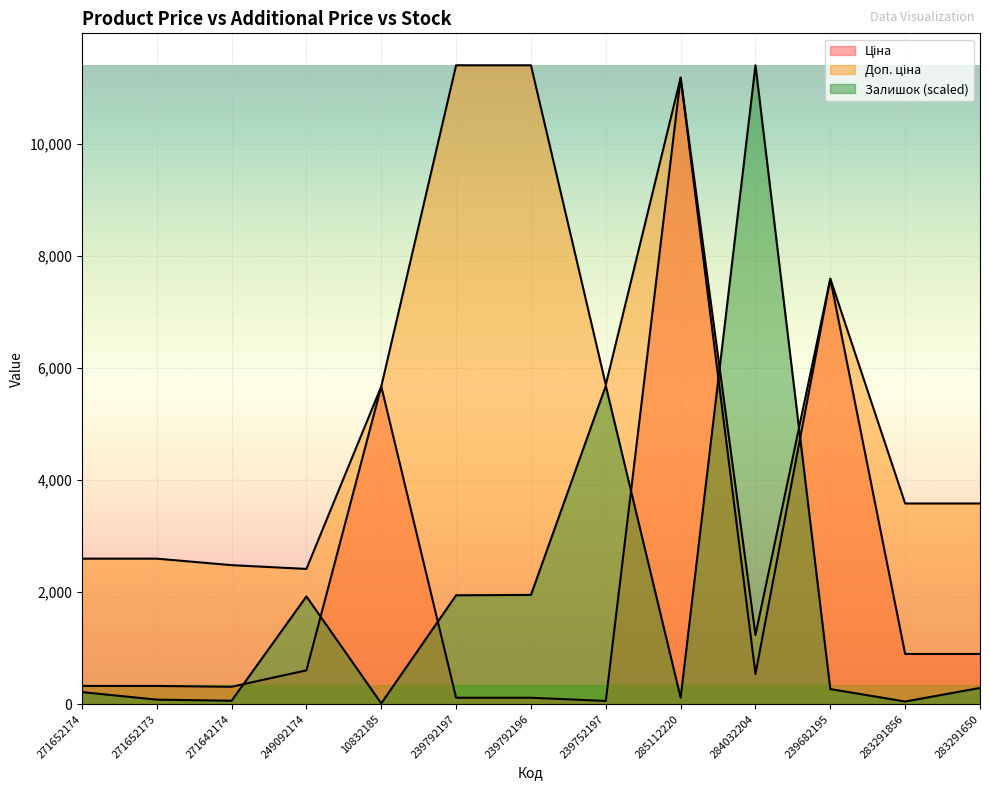

What is the value of the Ціна point at the 10th from the left?

539.0